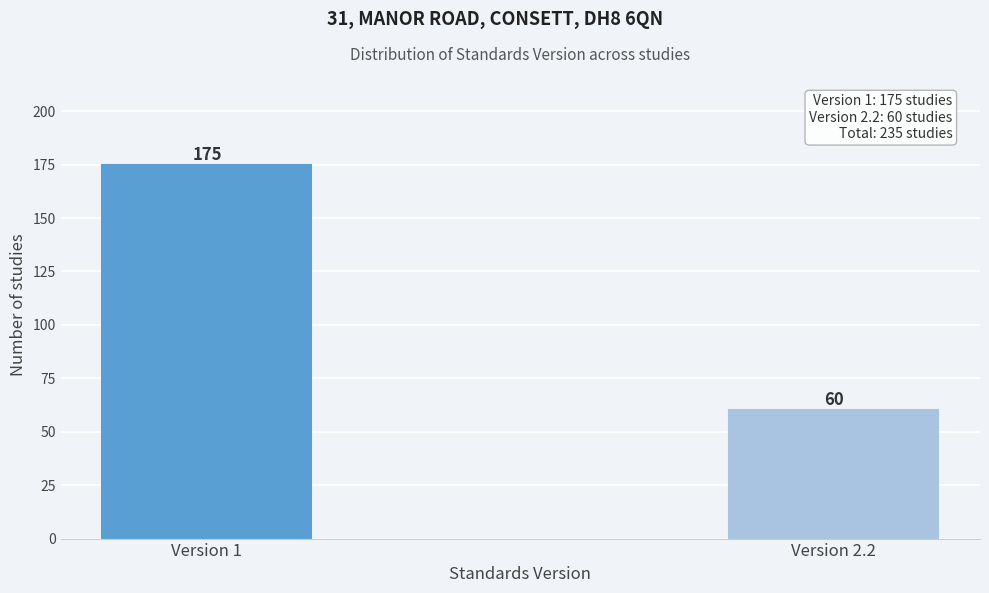

Reading right to left, list all the values displayed in this chart.

60	175